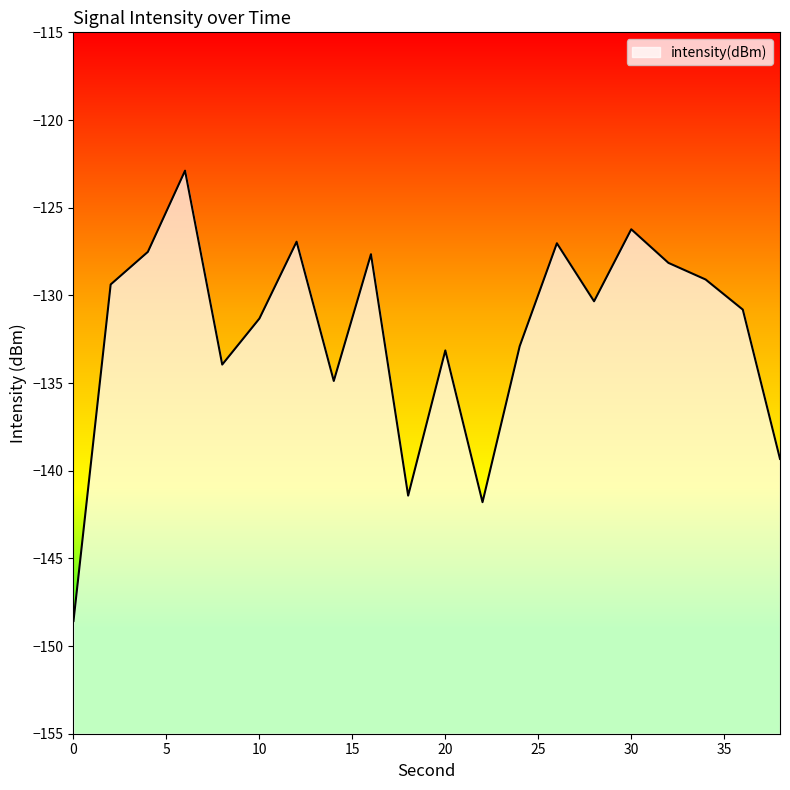

What is the change in value from 0 to 36?

+17.8